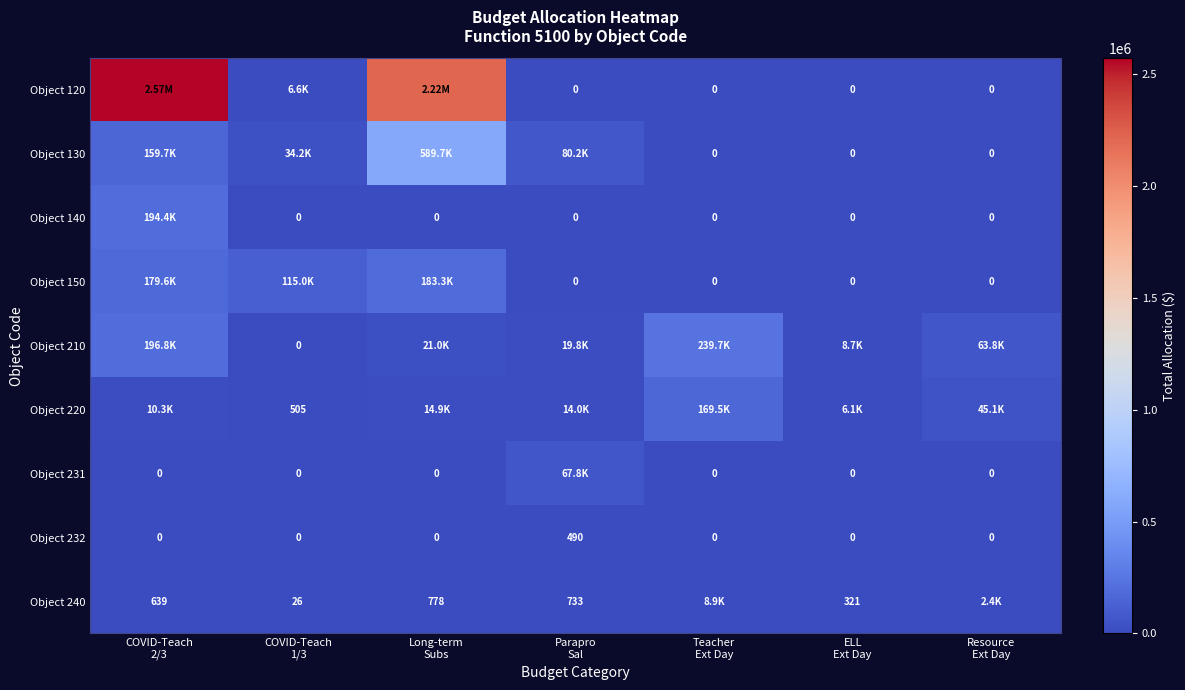

Which series changed the most between Parapro Sal and ELL Ext Day?

Object 130